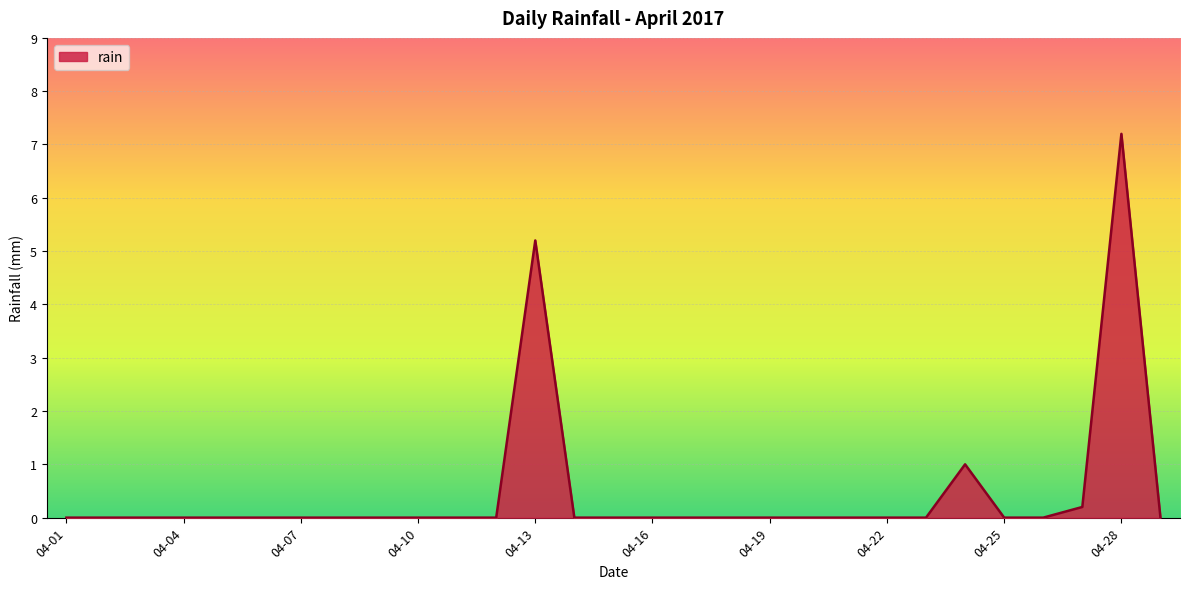

What is the difference between the maximum and minimum values?

7.2